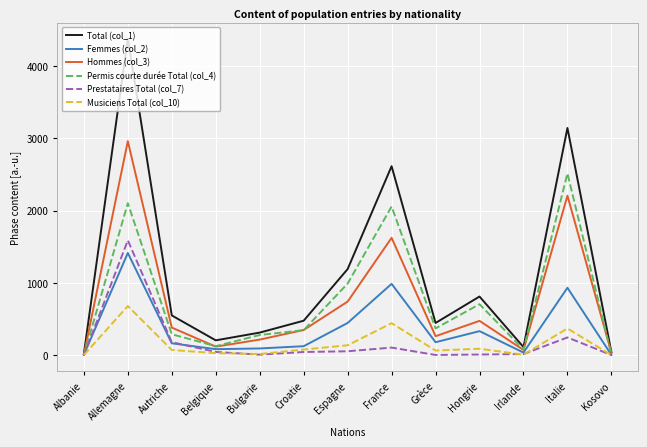

Which category has the highest value in the Hommes (col_3) series?

Allemagne